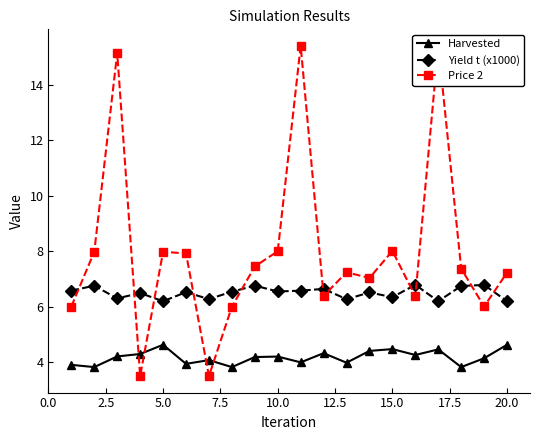

What is the maximum value for Harvested?

4.6